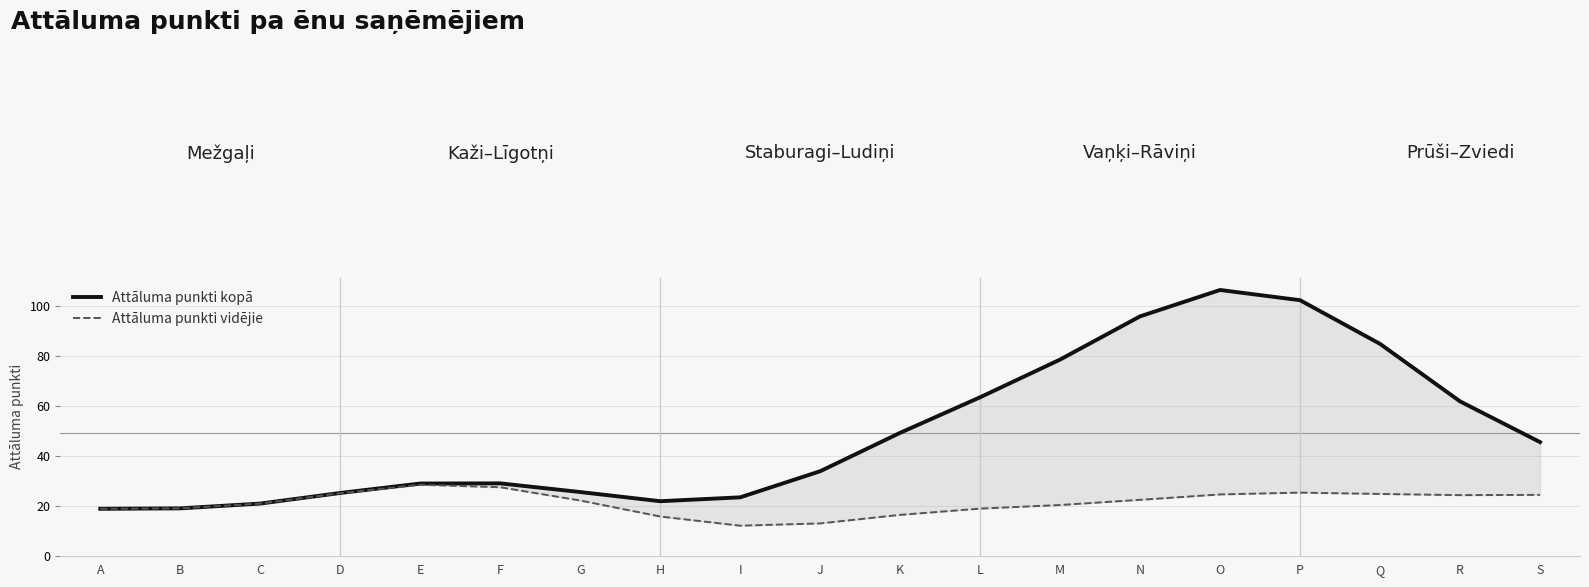

True or false: Attāluma punkti kopā and Attāluma punkti vidējie cross at least once.

False